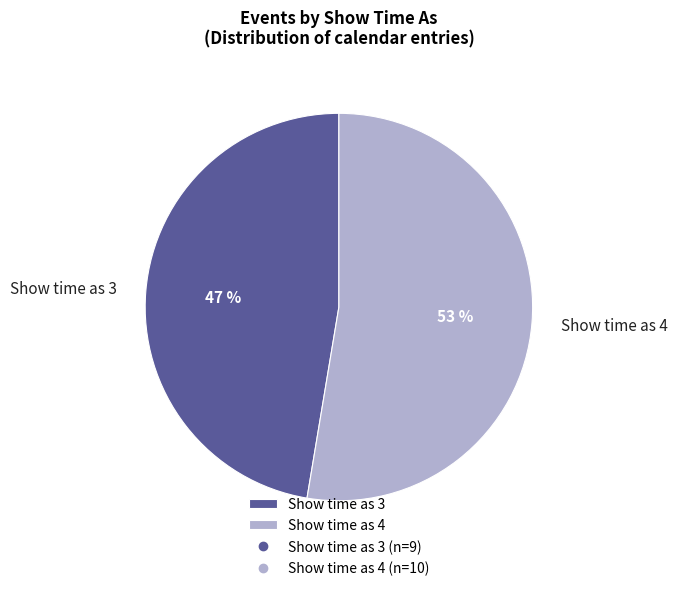

True or false: Show time as 4 accounts for 53% of the total.

True